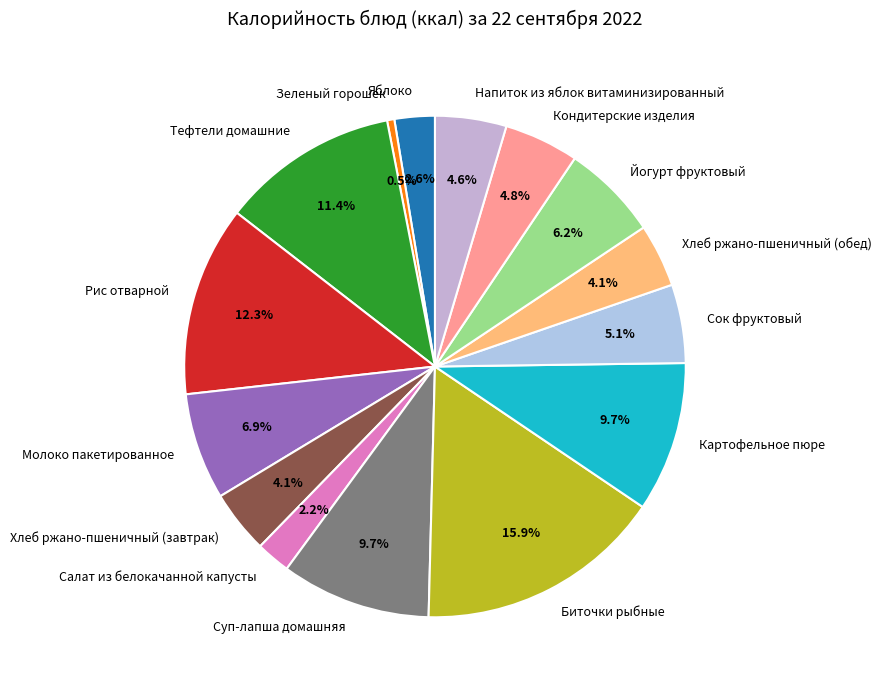

Count the number of slices in the pie.

15